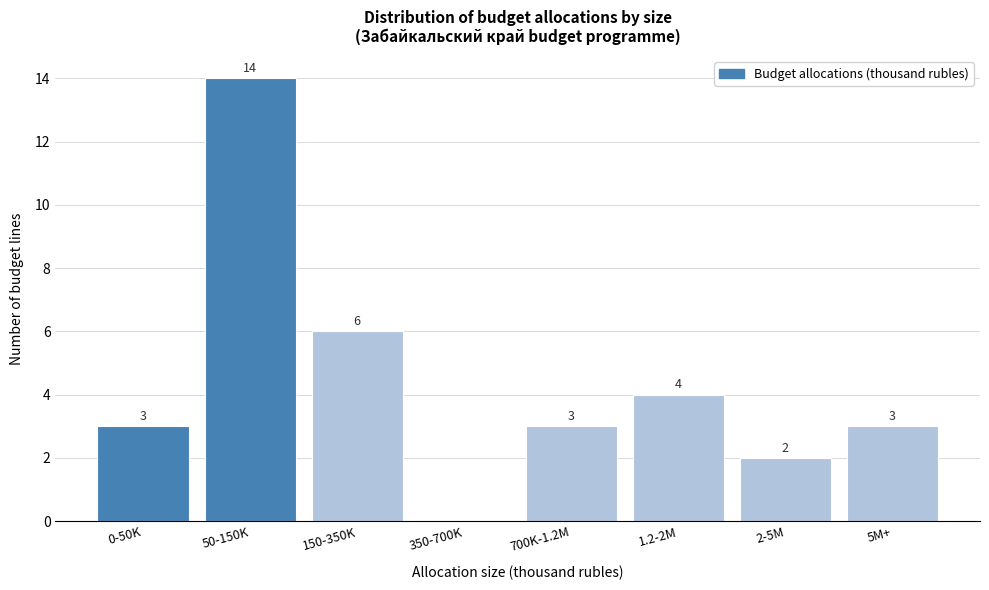

Reading right to left, list all the values displayed in this chart.

5M+=3	2-5M=2	1.2-2M=4	700K-1.2M=3	350-700K=0	150-350K=6	50-150K=14	0-50K=3